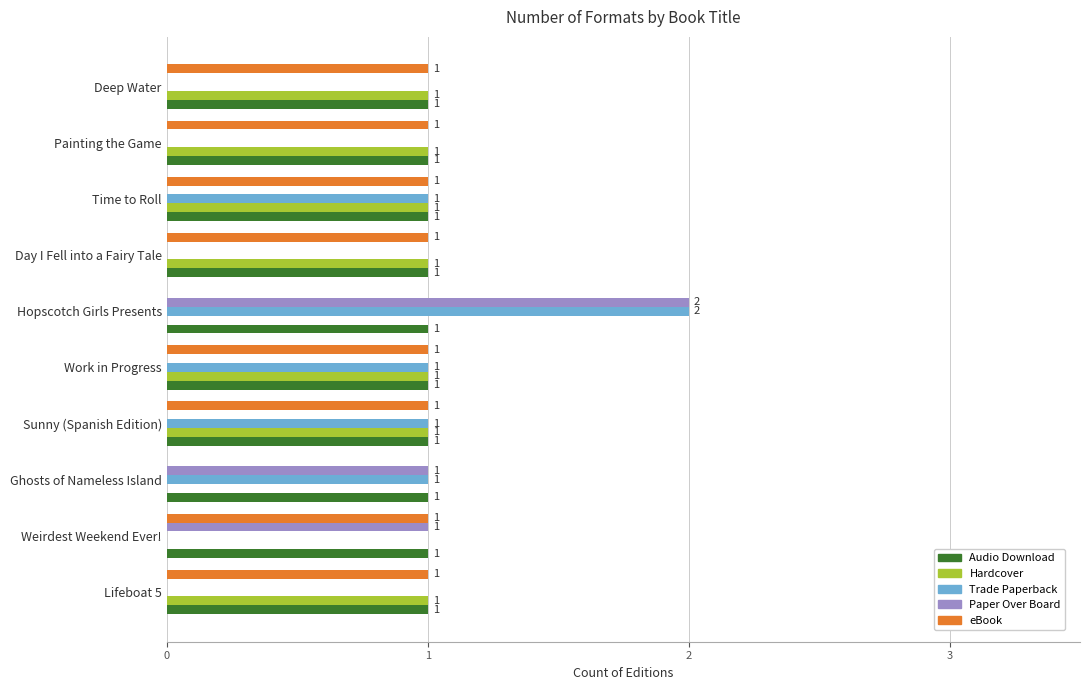

True or false: Trade Paperback has a value of 2 at Sunny (Spanish Edition).

False